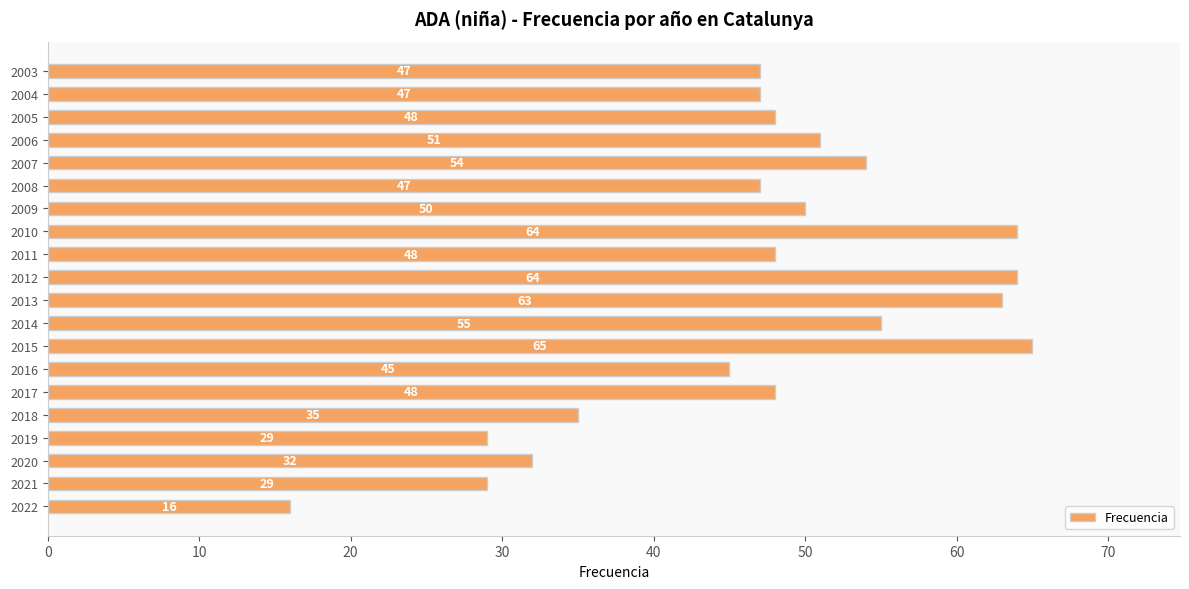

Does the chart contain stacked bars?

No